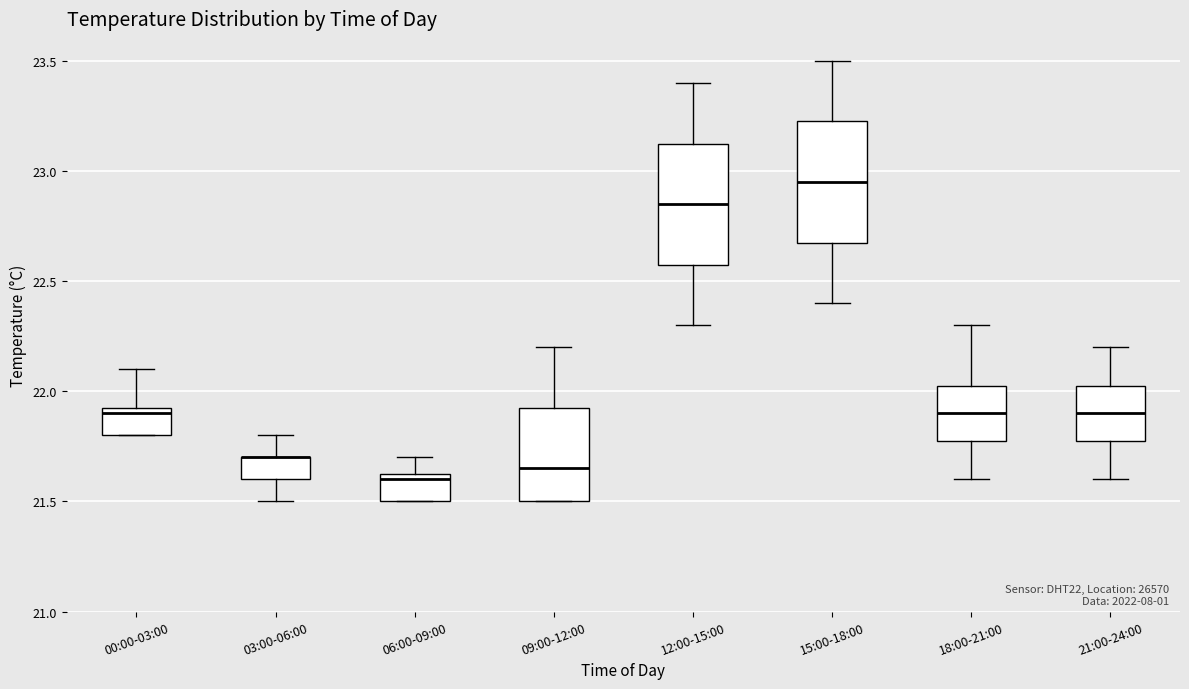

Reading left to right, read every box against the y-axis: the position of its median line, the range the box covers, and the ends of its whiskers. The values are not printed on the chart, so give them approximately, as read against the axis.

00:00-03:00: median 21.90, box 21.80 to 21.95, whiskers 21.80 to 22.10
03:00-06:00: median 21.70 (drawn on the box's upper edge), box 21.60 to 21.70, whiskers 21.50 to 21.80
06:00-09:00: median 21.60, box 21.50 to 21.65, whiskers 21.50 to 21.70
09:00-12:00: median 21.65, box 21.50 to 21.95, whiskers 21.50 to 22.20
12:00-15:00: median 22.85, box 22.60 to 23.15, whiskers 22.30 to 23.40
15:00-18:00: median 22.95, box 22.70 to 23.25, whiskers 22.40 to 23.50
18:00-21:00: median 21.90, box 21.80 to 22.05, whiskers 21.60 to 22.30
21:00-24:00: median 21.90, box 21.80 to 22.05, whiskers 21.60 to 22.20